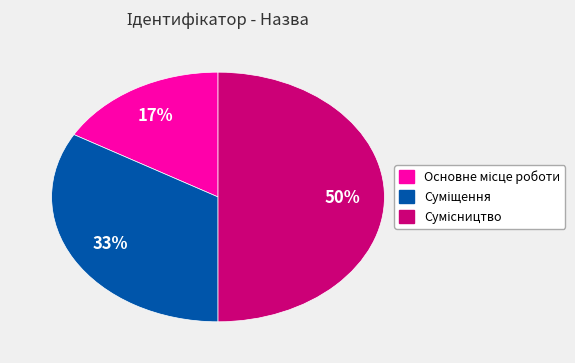

To the nearest percent, what is the average slice percentage?

33%